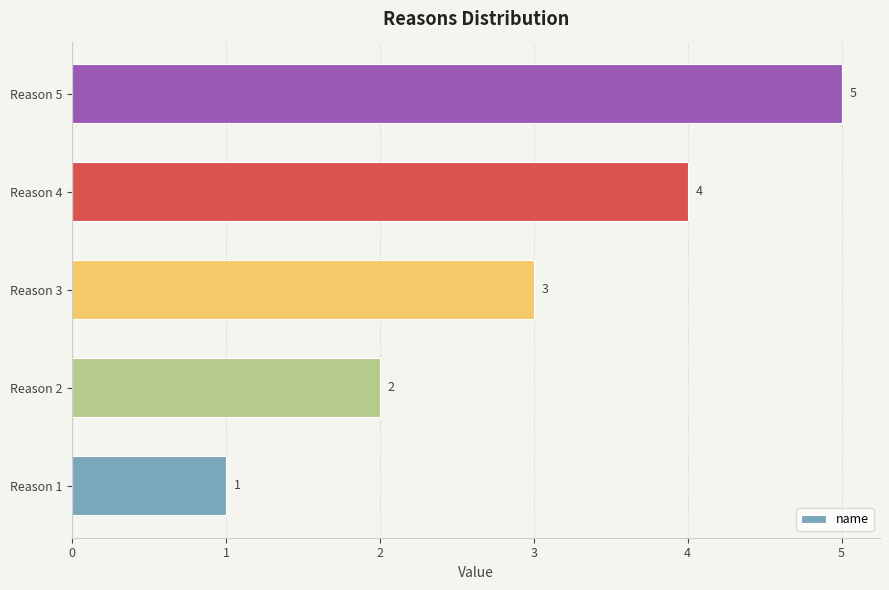

Count the values in the range 2 to 4.

3